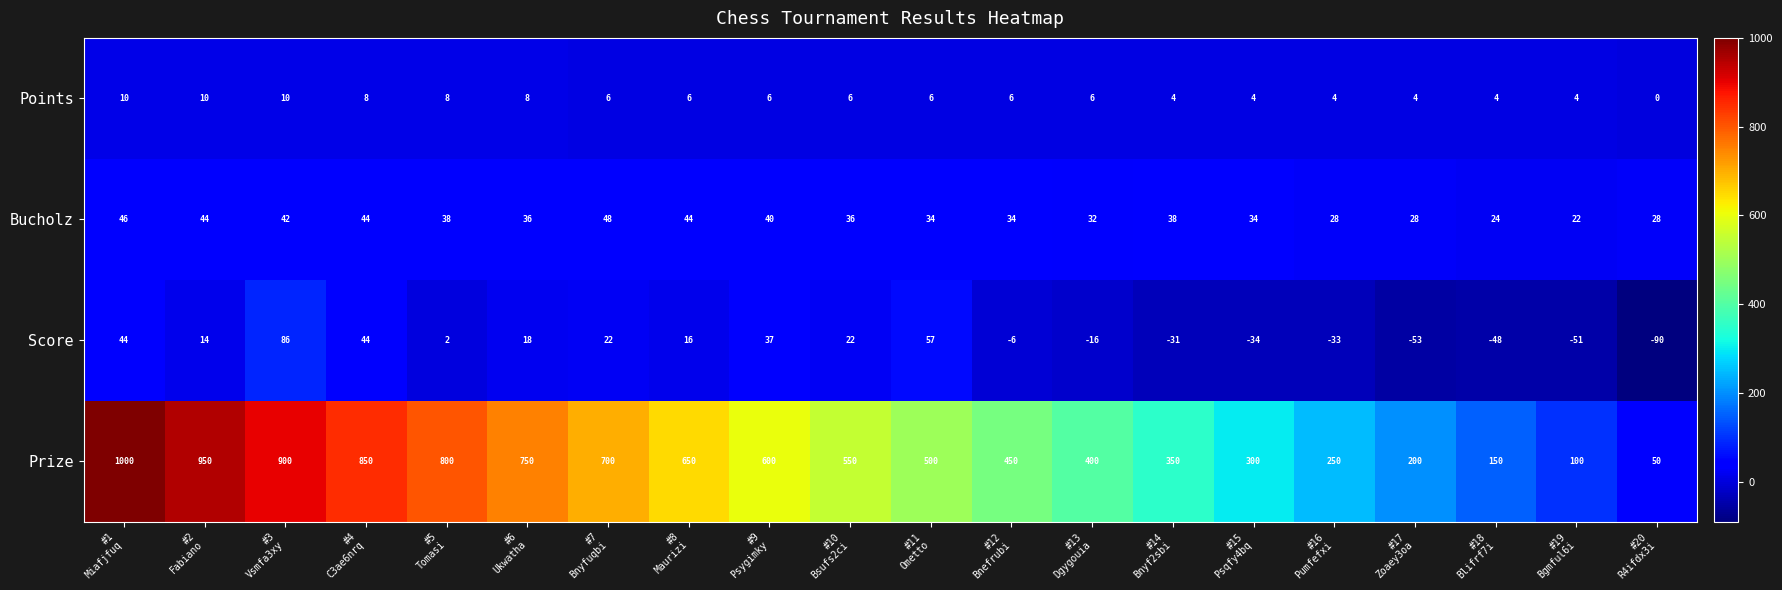

What is the average value of the Prize series?

525